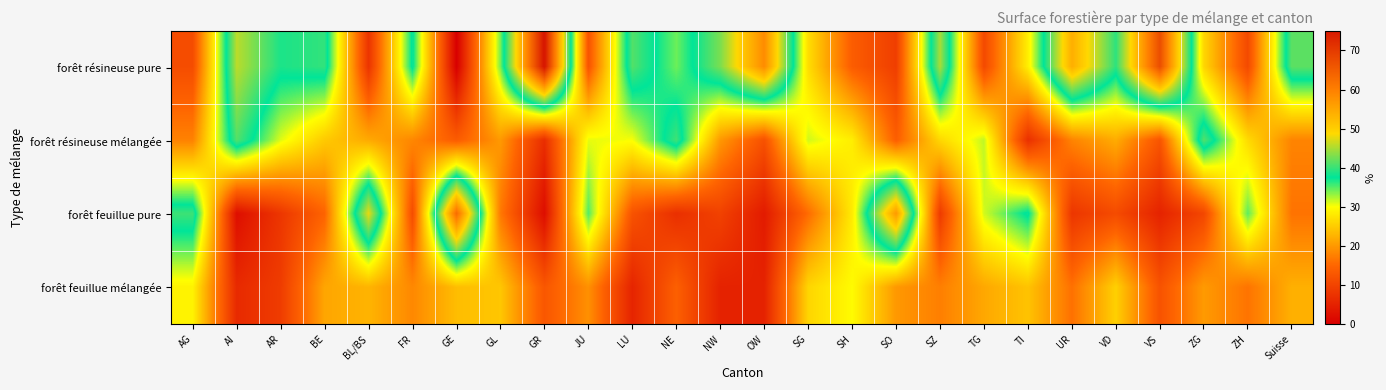

Reading left to right, extract all data points from this chart.

forêt résineuse pure: AG=11.4	AI=45.7	AR=38.7	BE=39.7	BL/BS=7.8	FR=38.1	GE=0.0	GL=34.1	GR=75.8	JU=12.5	LU=41.1	NE=34.3	NW=42.9	OW=58.4	SG=26.8	SH=13.8	SO=9.3	SZ=44.8	TG=11.0	TI=28.5	UR=54.0	VD=39.5	VS=67.3	ZG=26.1	ZH=11.0	Suisse=41.6
forêt résineuse mélangée: AG=17.8	AI=41.2	AR=31.0	BE=24.8	BL/BS=21.7	FR=18.3	GE=13.6	GL=20.1	GR=6.9	JU=30.7	LU=30.2	NE=40.3	NW=20.0	OW=12.1	SG=31.4	SH=28.4	SO=14.0	SZ=26.2	TG=31.9	TI=7.2	UR=18.0	VD=21.9	VS=12.6	ZG=41.1	ZH=26.5	Suisse=18.0
forêt feuillue pure: AG=40.2	AI=2.3	AR=8.1	BE=14.7	BL/BS=47.8	FR=11.4	GE=62.8	GL=16.9	GR=2.2	JU=35.1	LU=12.3	NE=7.1	NW=9.8	OW=4.1	SG=15.6	SH=28.1	SO=56.7	SZ=8.8	TG=31.4	TI=38.1	UR=8.1	VD=11.2	VS=5.3	ZG=10.5	ZH=34.8	Suisse=16.3
forêt feuillue mélangée: AG=28.9	AI=6.3	AR=9.0	BE=21.3	BL/BS=22.7	FR=18.4	GE=23.6	GL=24.5	GR=12.9	JU=19.2	LU=5.5	NE=14.2	NW=5.2	OW=5.2	SG=26.0	SH=29.7	SO=20.0	SZ=17.5	TG=21.5	TI=24.2	UR=16.1	VD=25.5	VS=12.3	ZG=20.2	ZH=16.4	Suisse=22.3